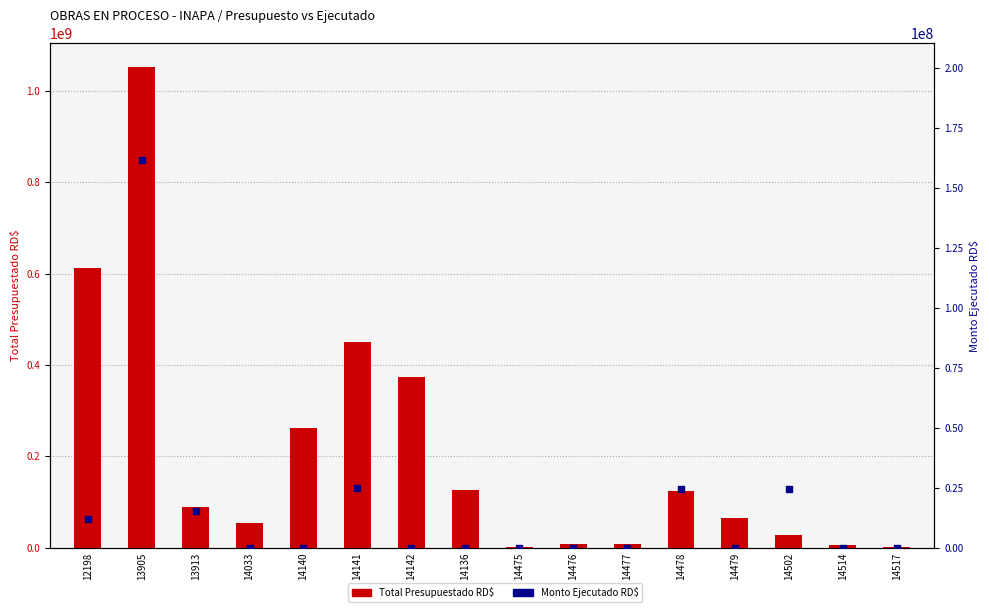

At which category is the sum across all series the highest?

13905